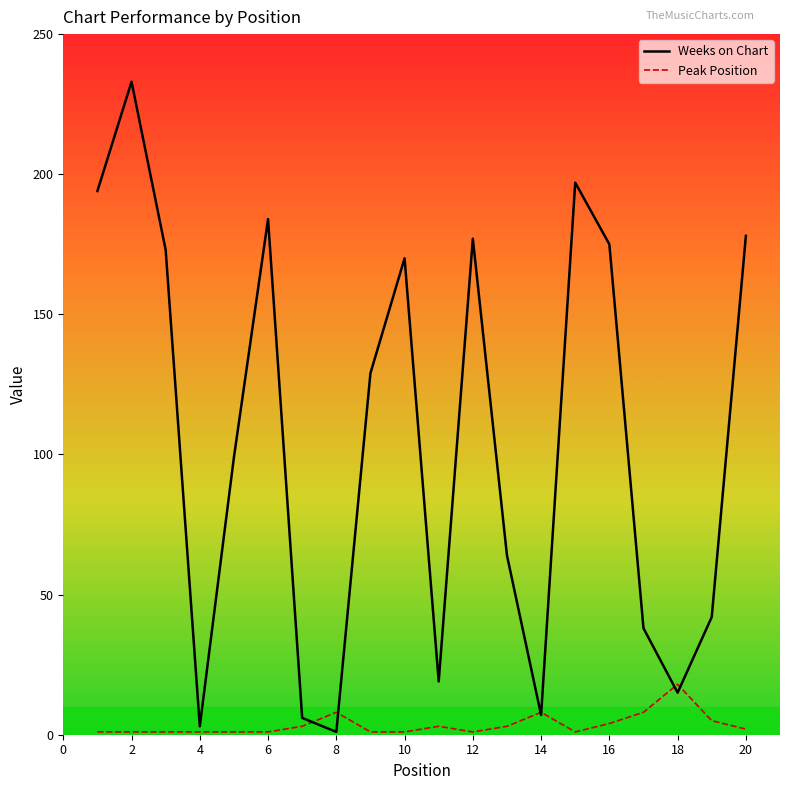

List the series in order of their peak value, lowest first.

Peak Position, Weeks on Chart